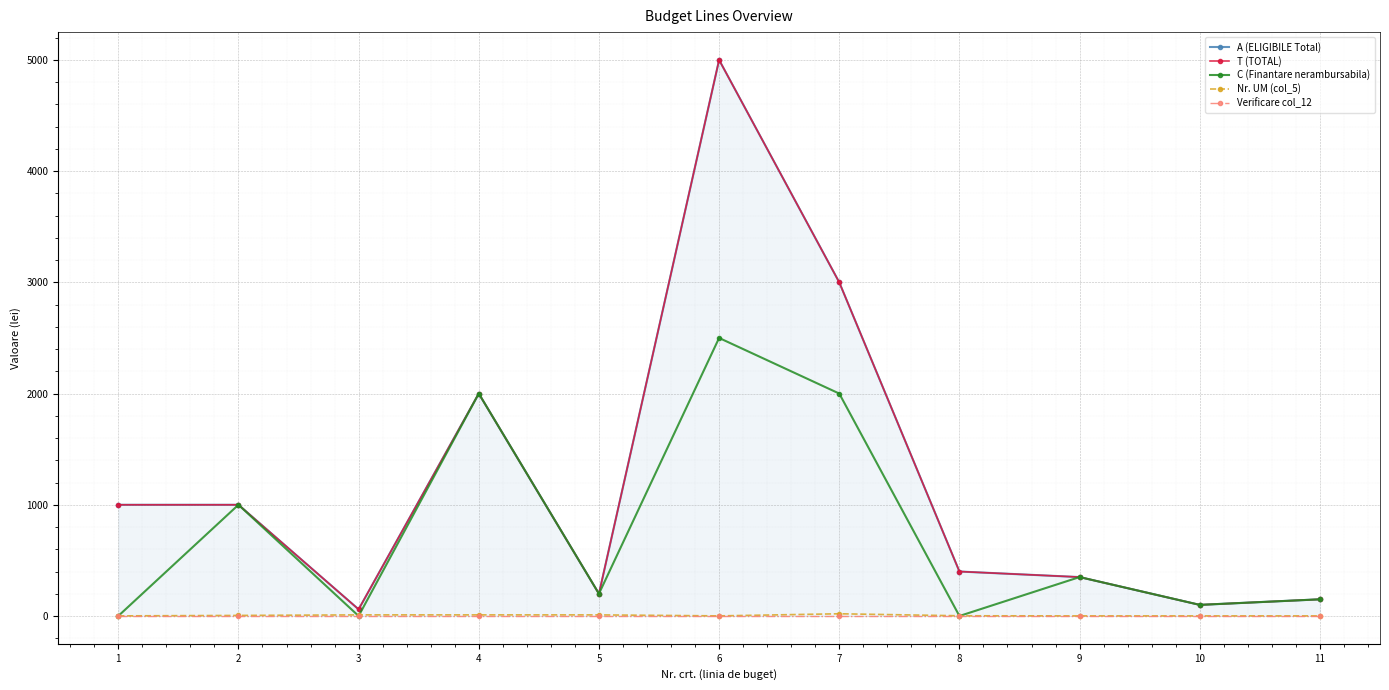

True or false: Verificare col_12 and T (TOTAL) intersect in this chart.

False